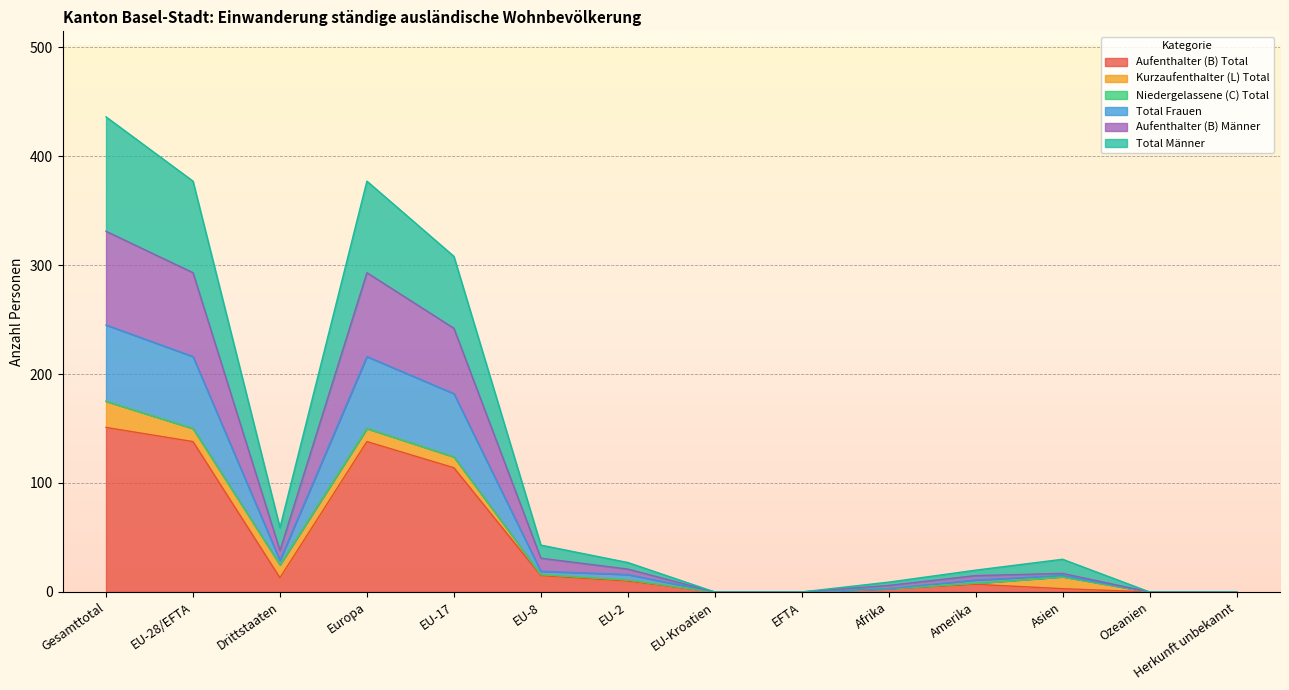

Is it true that Total Männer equals 0 at EU-Kroatien?

True